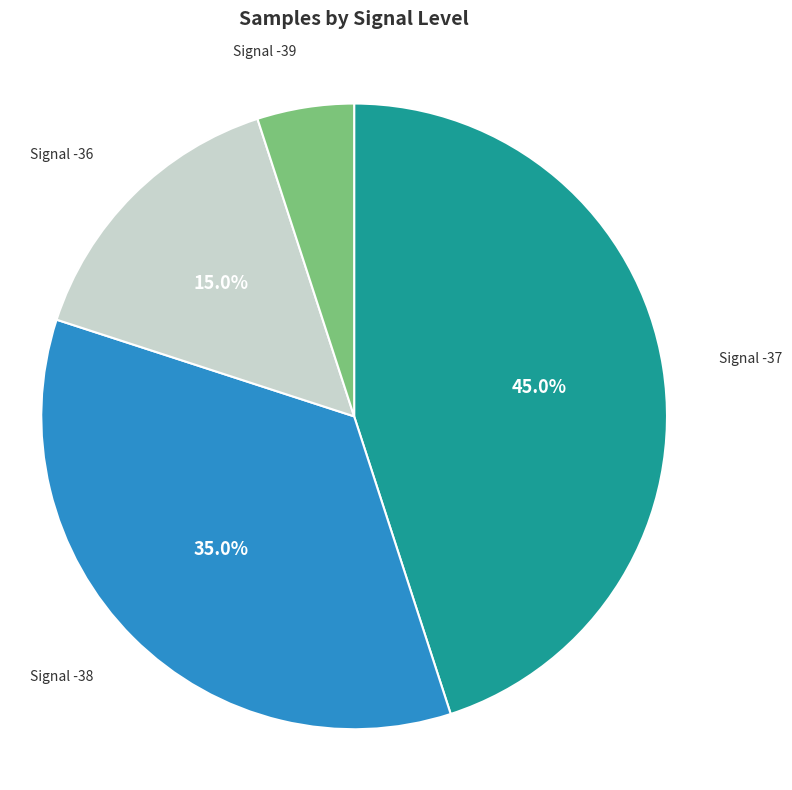

What percentage do Signal -38 and Signal -36 together represent?

50.0%